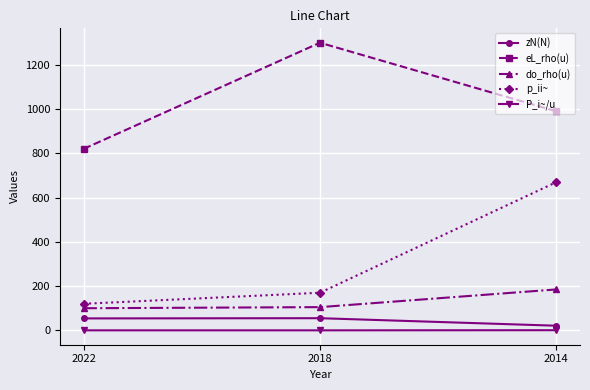

What is the value of the p_ii~ point at the 2nd from the left?

170.0